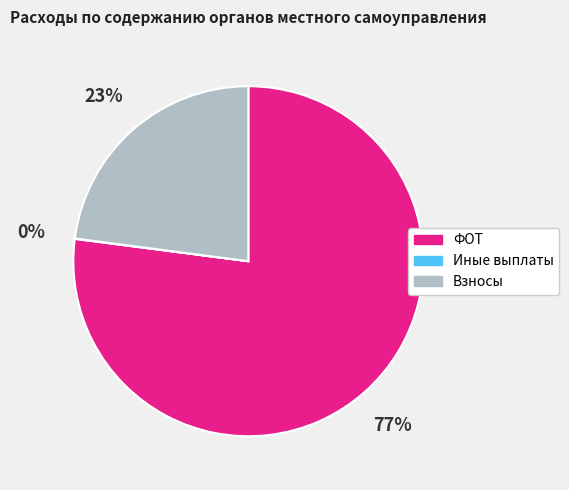

The ФОТ slice represents 77% of the pie. True or false?

True